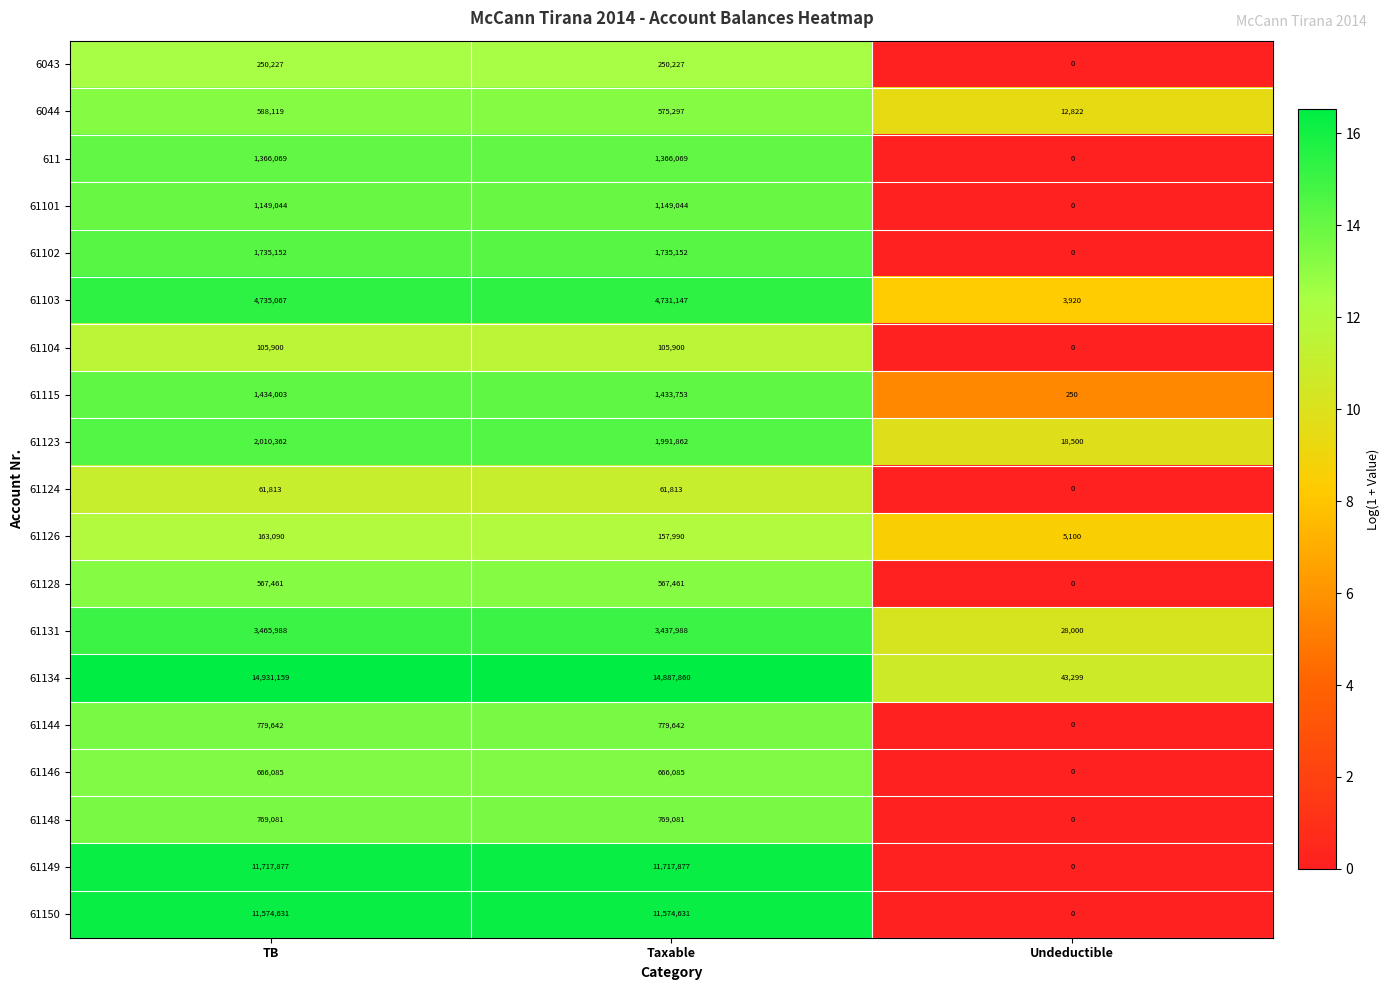

At how many categories does at least one series exceed 4?

3